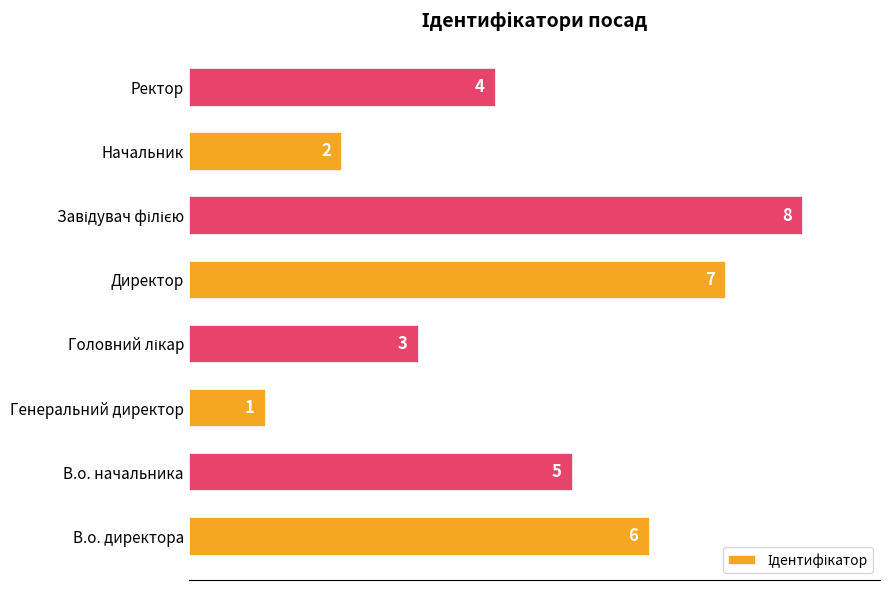

Approximately how many times larger is the value at Ректор compared to В.о. директора?

0.7